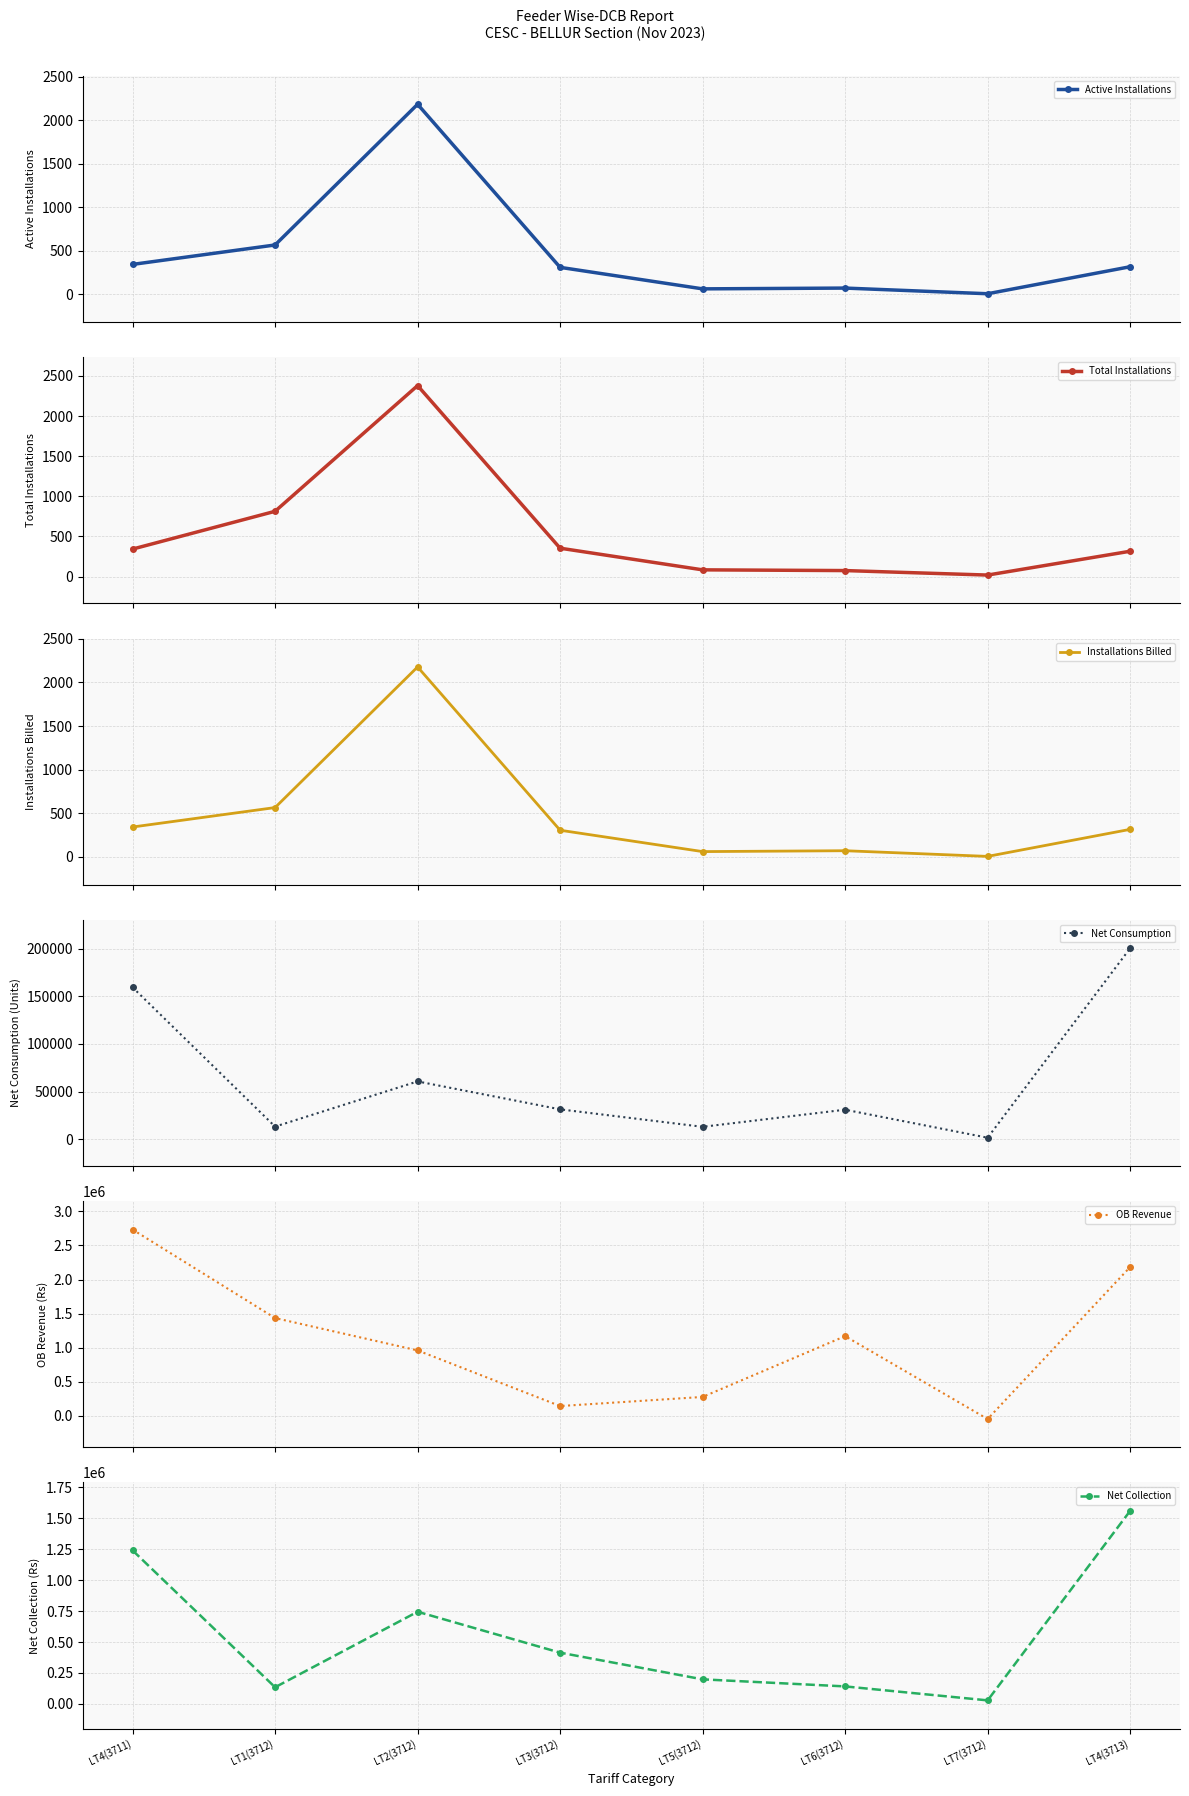

Which category has the lowest value across all series?

LT7(3712)